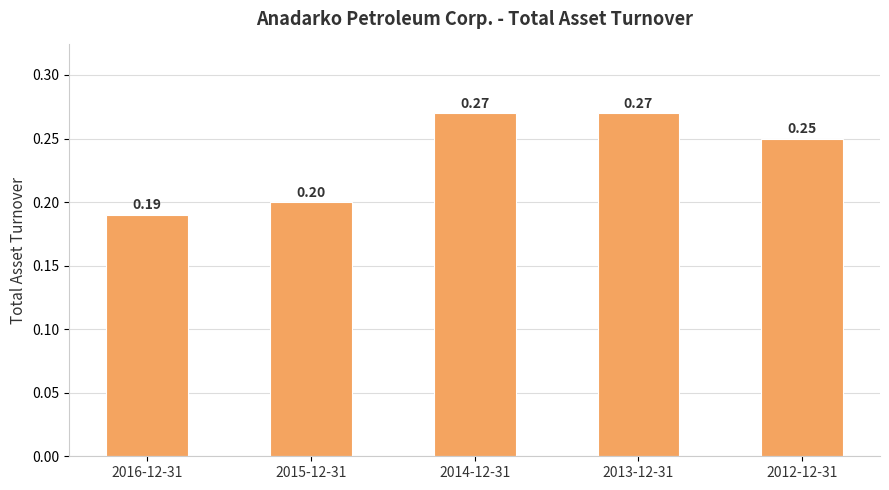

What is the minimum value shown in the chart?

0.2